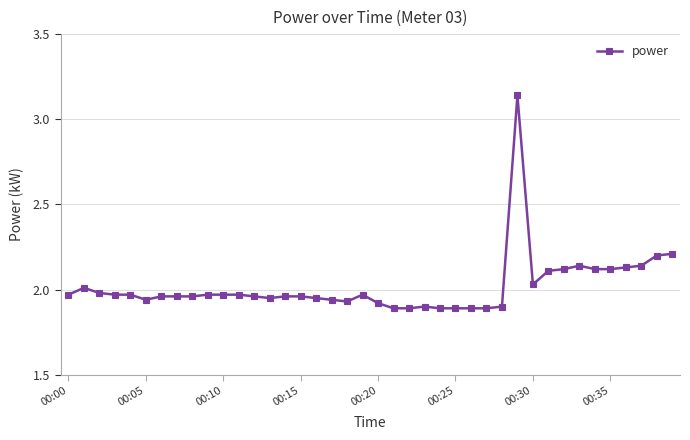

True or false: there are more than 0 points higher than both neighbors.

True